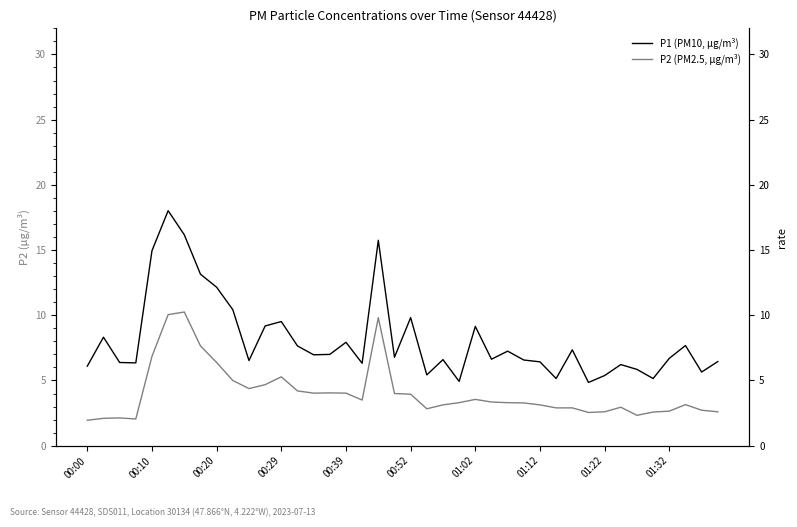

Does the chart have visible grid lines?

No